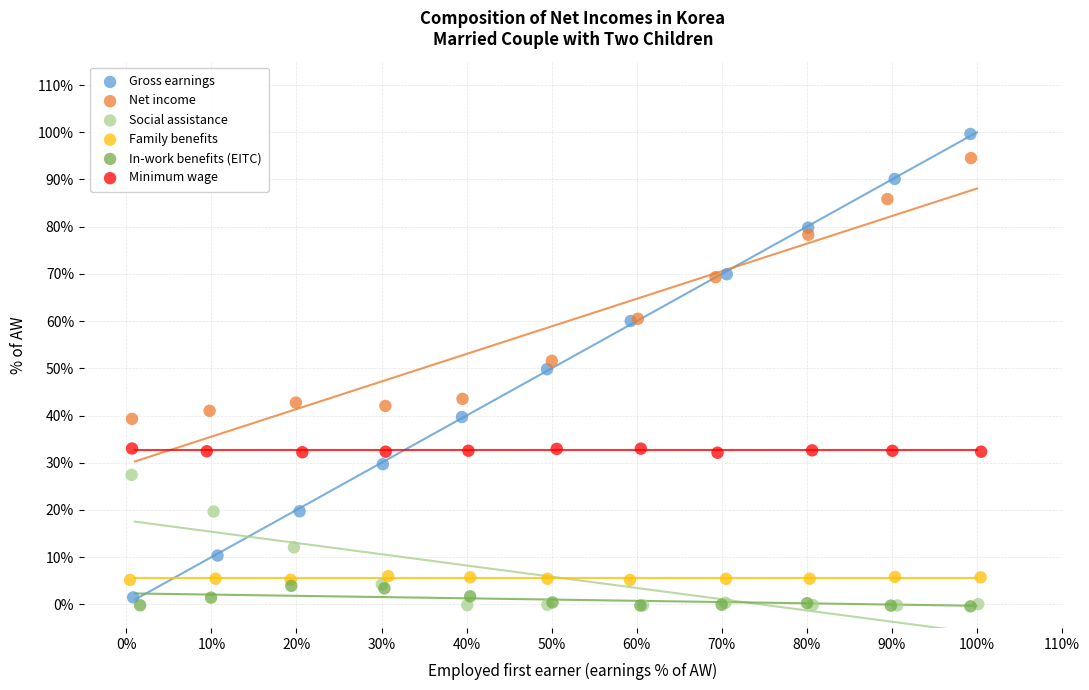

Which series contains the highest Y value?

Gross earnings